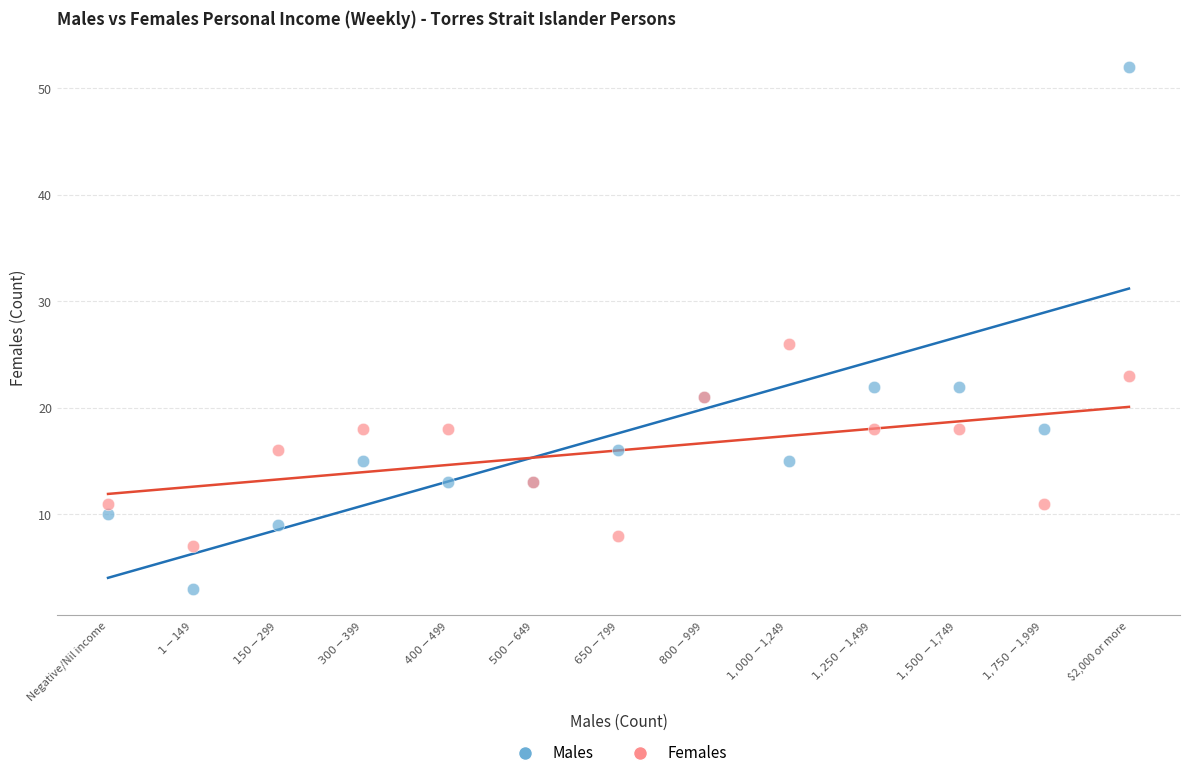

What are all the series names shown in the legend?

Males, Females